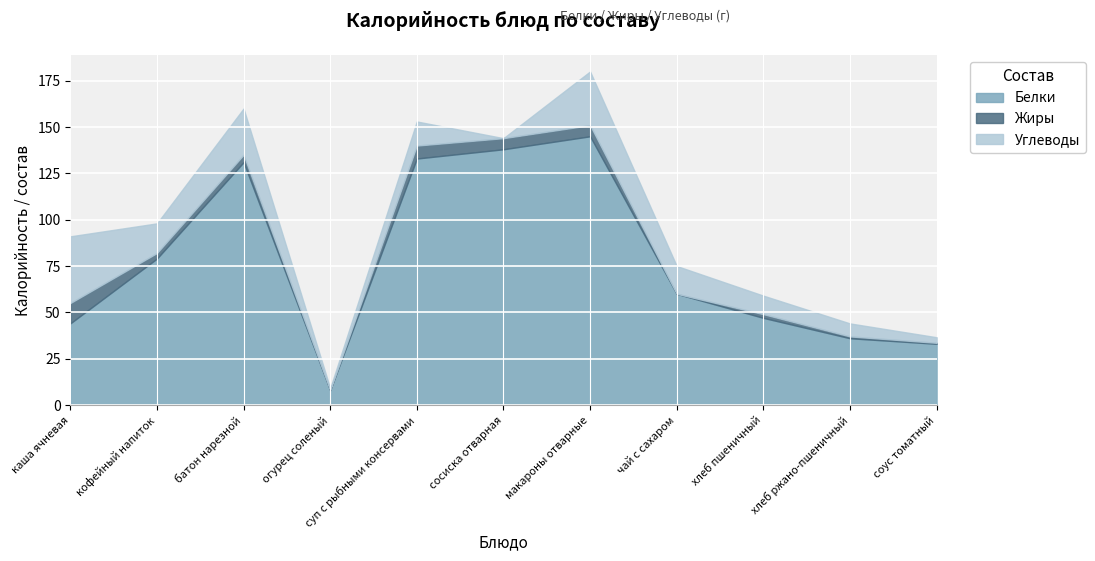

What value does the Белки series have at хлеб ржано-пшеничный?

36.0